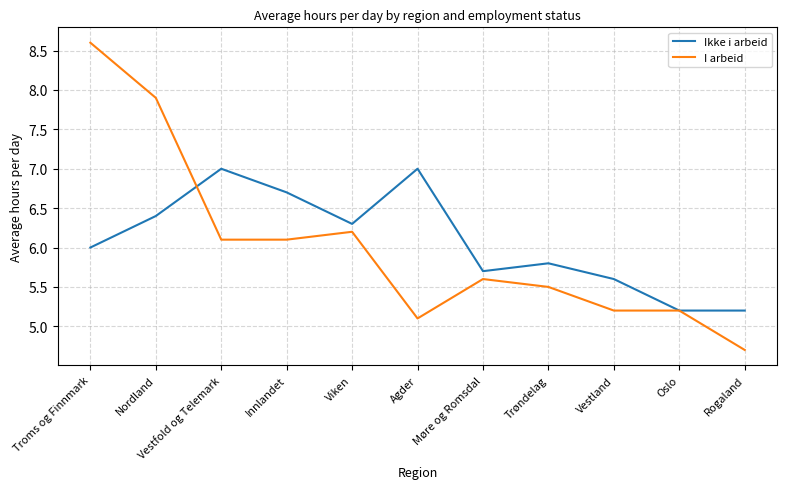

Rank the series by their maximum value, from highest to lowest.

I arbeid, Ikke i arbeid